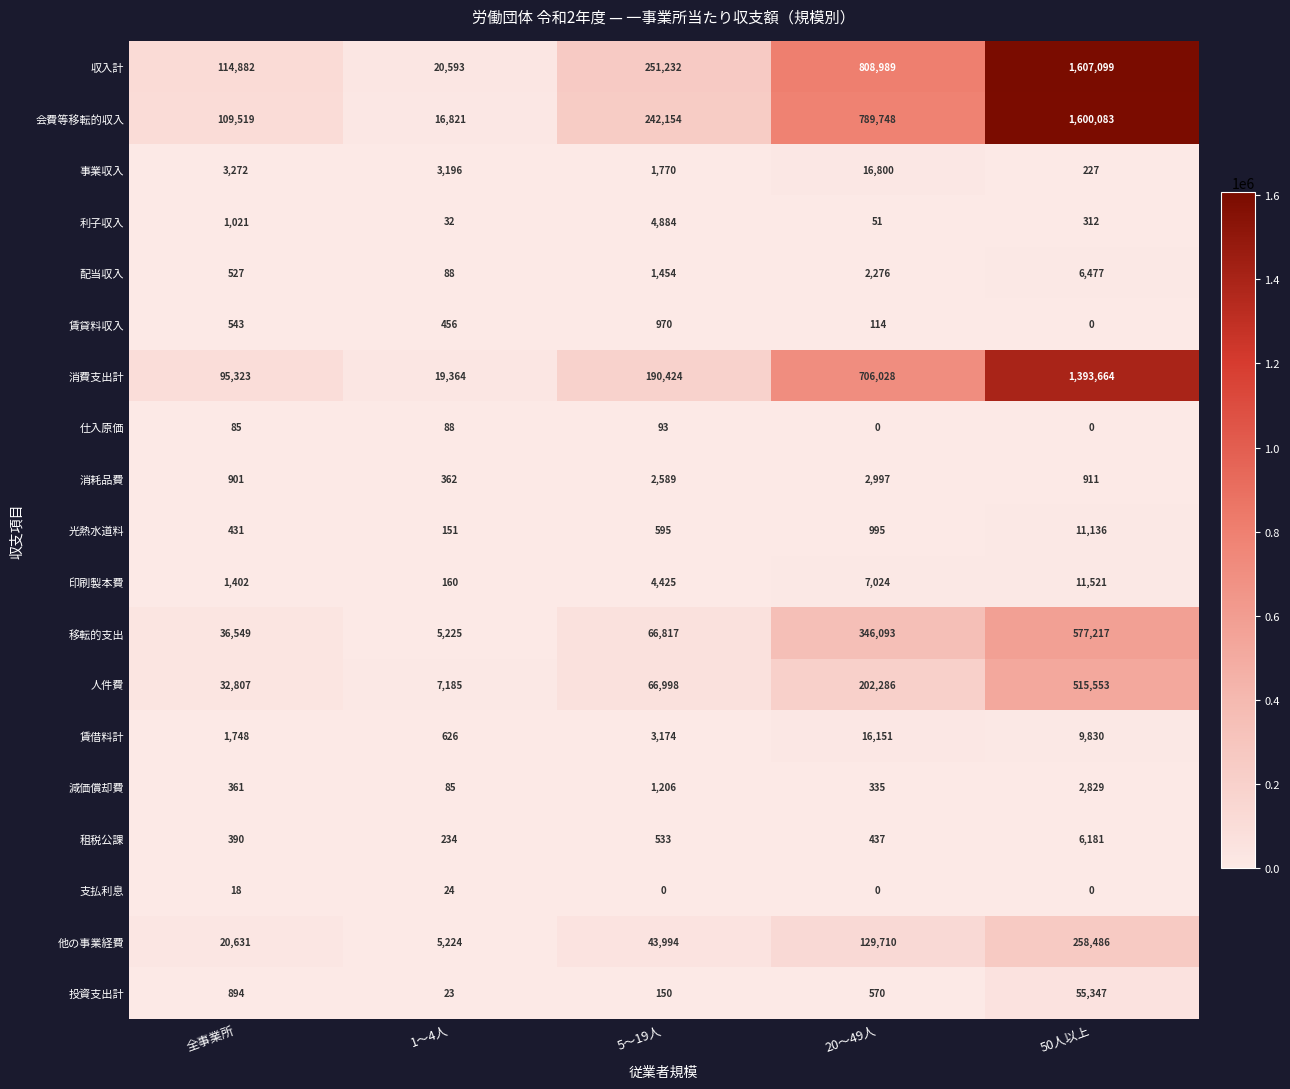

Is it true that 租税公課 equals 383 at 1〜4人?

False